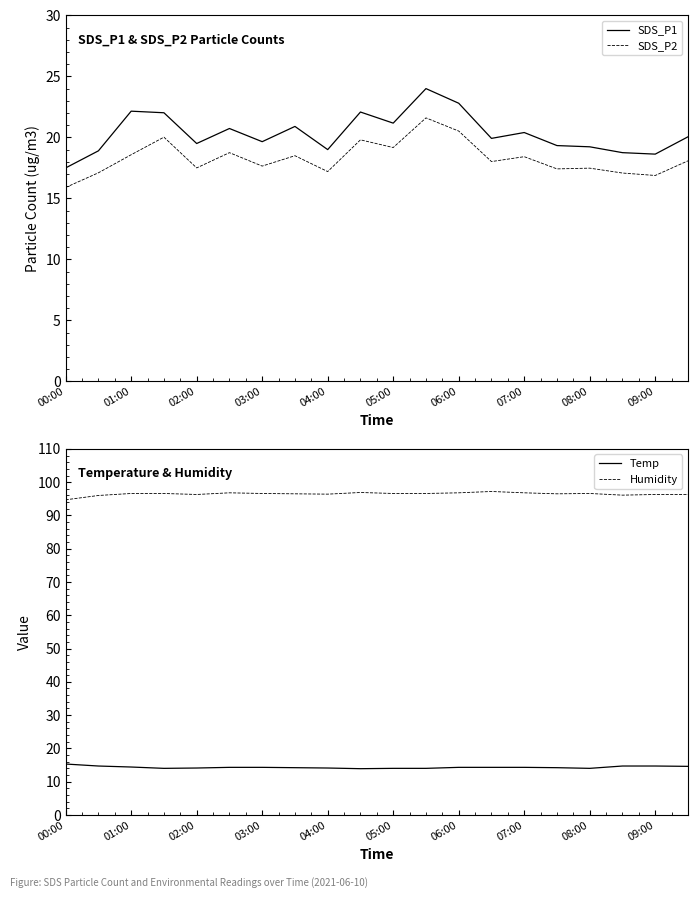

What is the minimum value for SDS_P1?

17.5